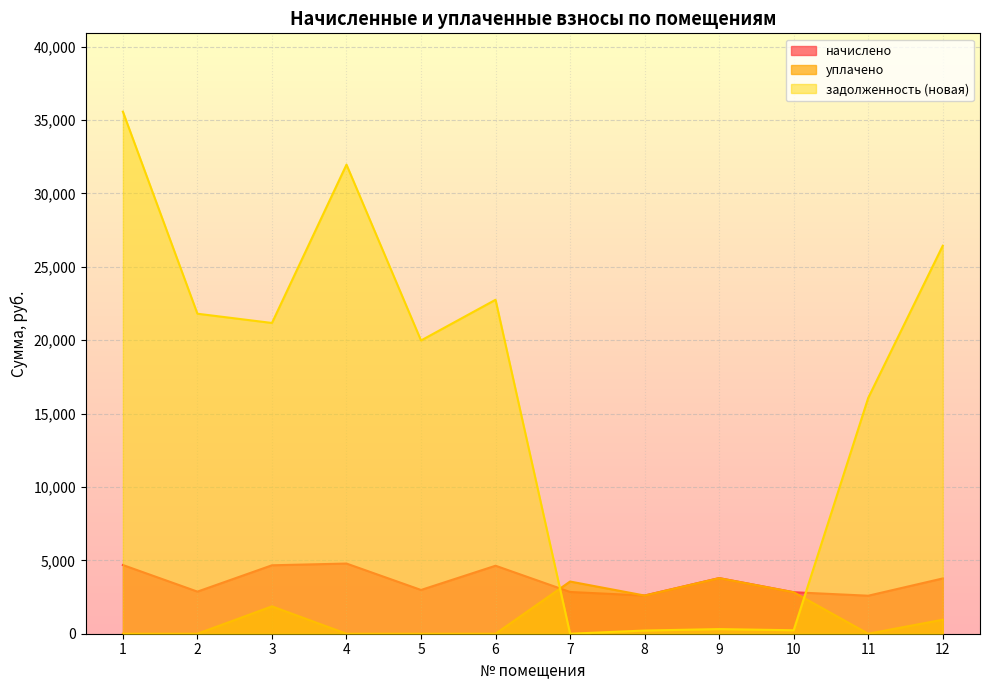

What is the difference between the maximum and minimum values in the уплачено series?

3789.7